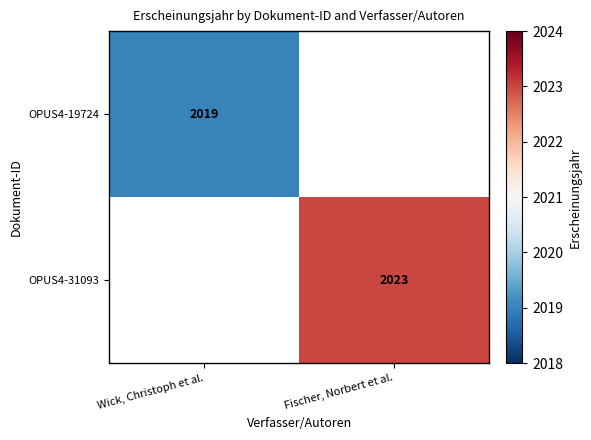

At how many categories does at least one series exceed 2019?

1